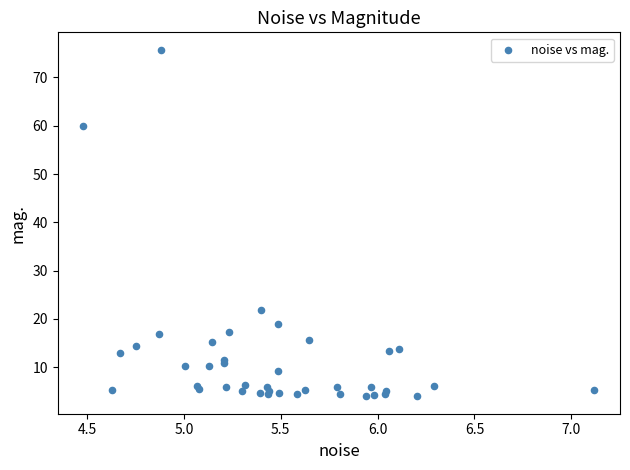

What Y value in the scatter plot is closest to 39?

21.8